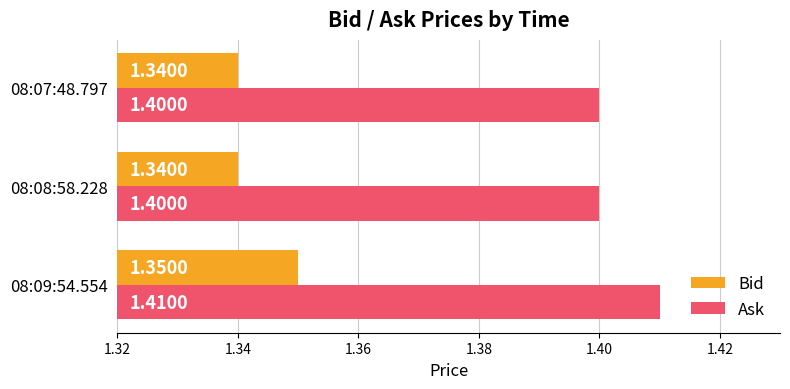

Is the value of Bid at 08:07:48.797 greater than the value of Ask at 08:07:48.797?

No